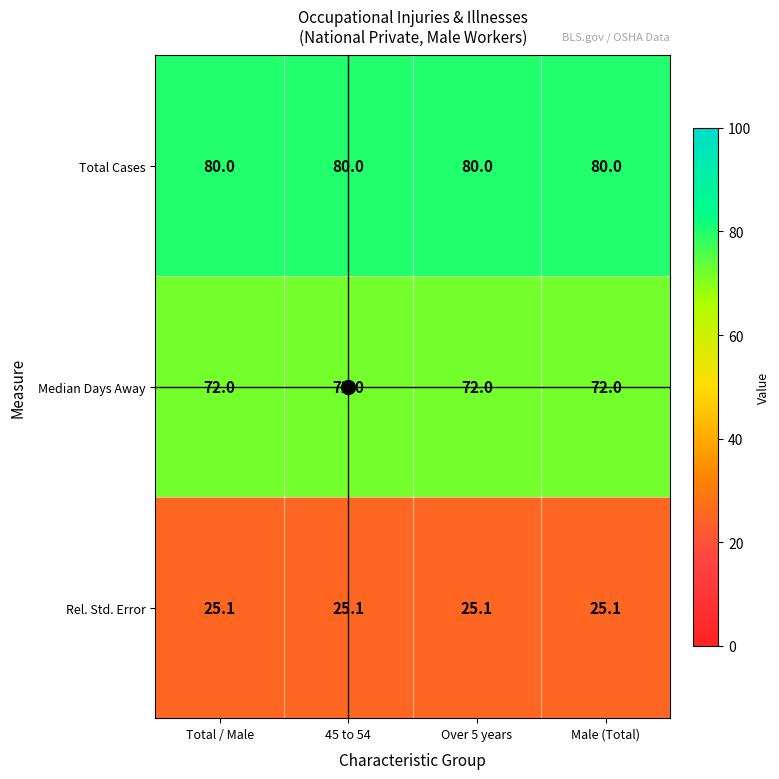

The value of Rel. Std. Error at Male (Total) is 25.1. True or false?

True